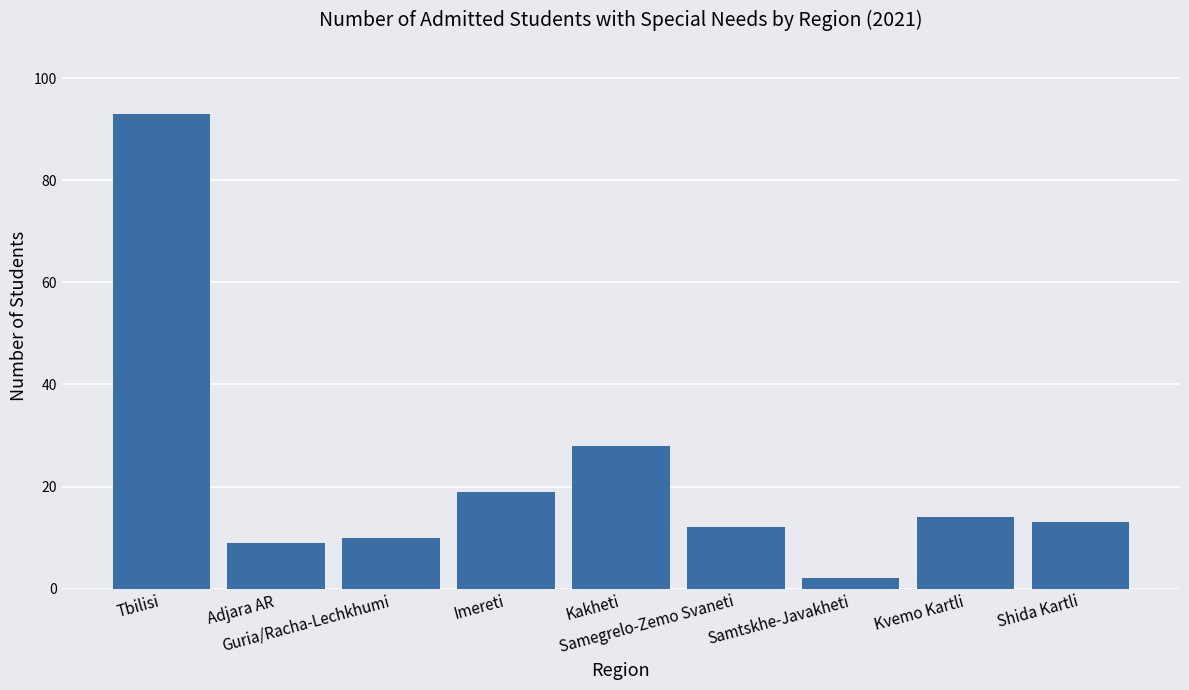

Are the bars grouped side by side (vs. stacked)?

No